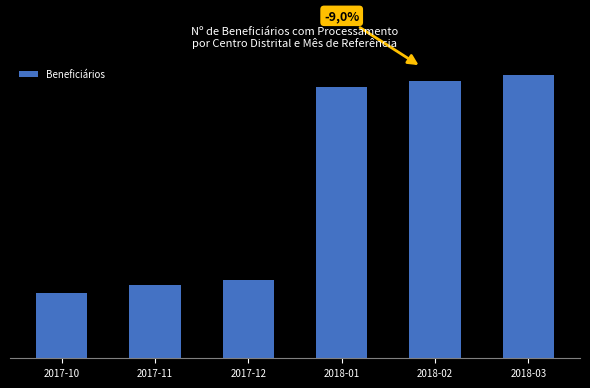

Read the value at 2018-02, to the nearest 50.

75700